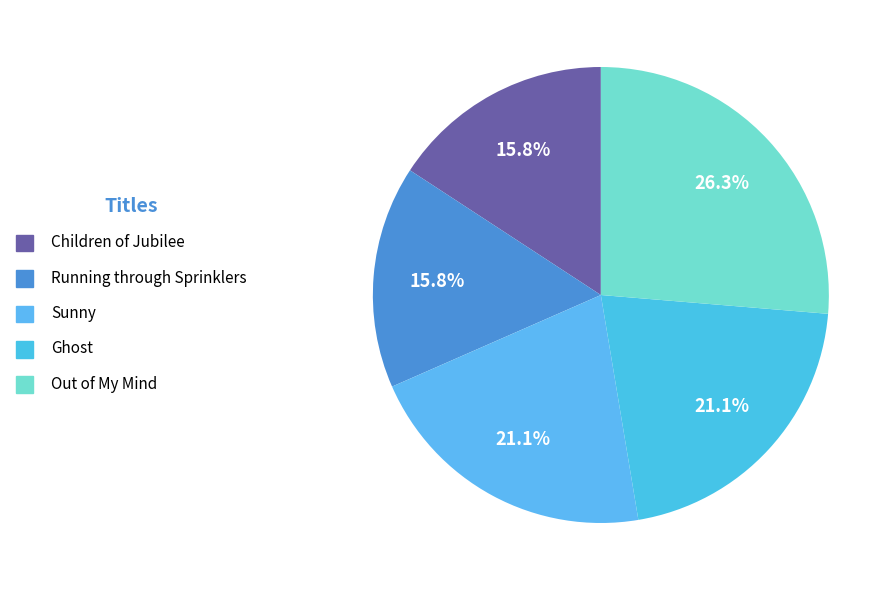

Does Ghost account for over 50% of the chart?

No